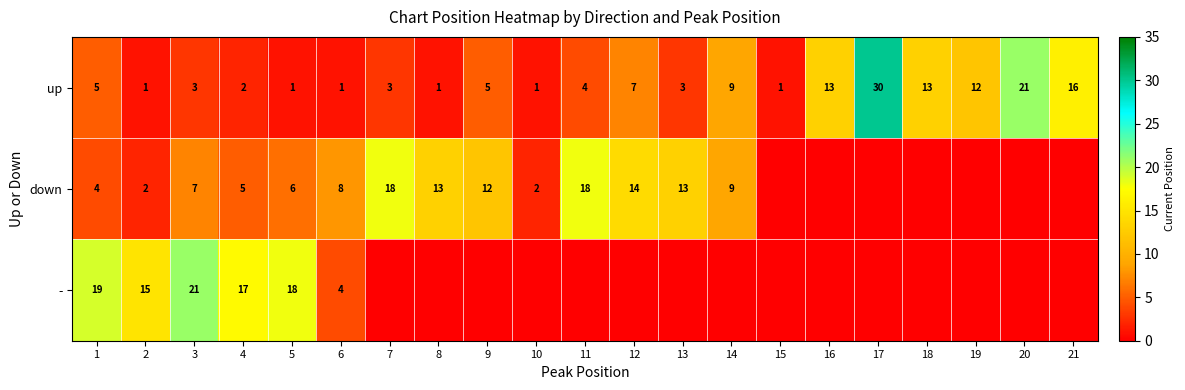

True or false: up has a value of 20 at 19.

False